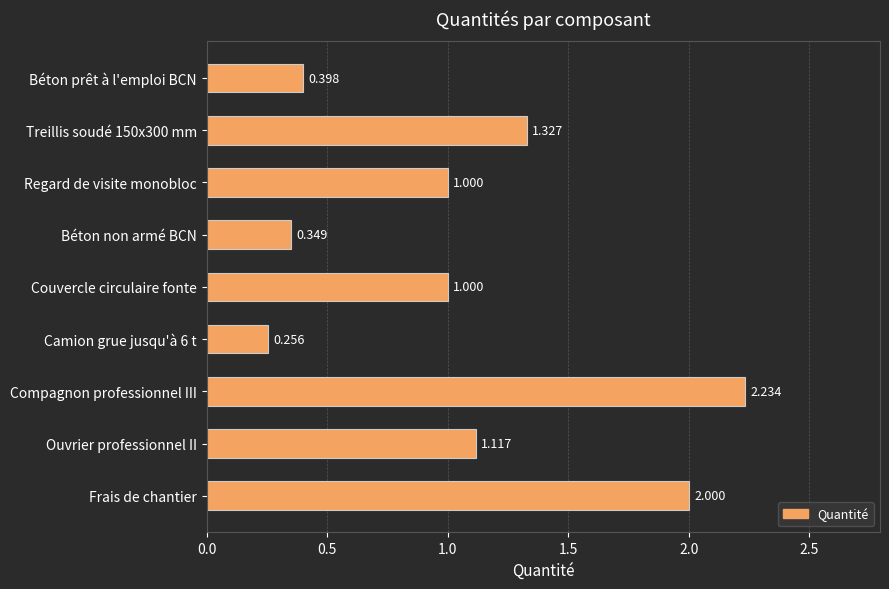

Which has a higher value, Frais de chantier or Treillis soudé 150x300 mm?

Frais de chantier